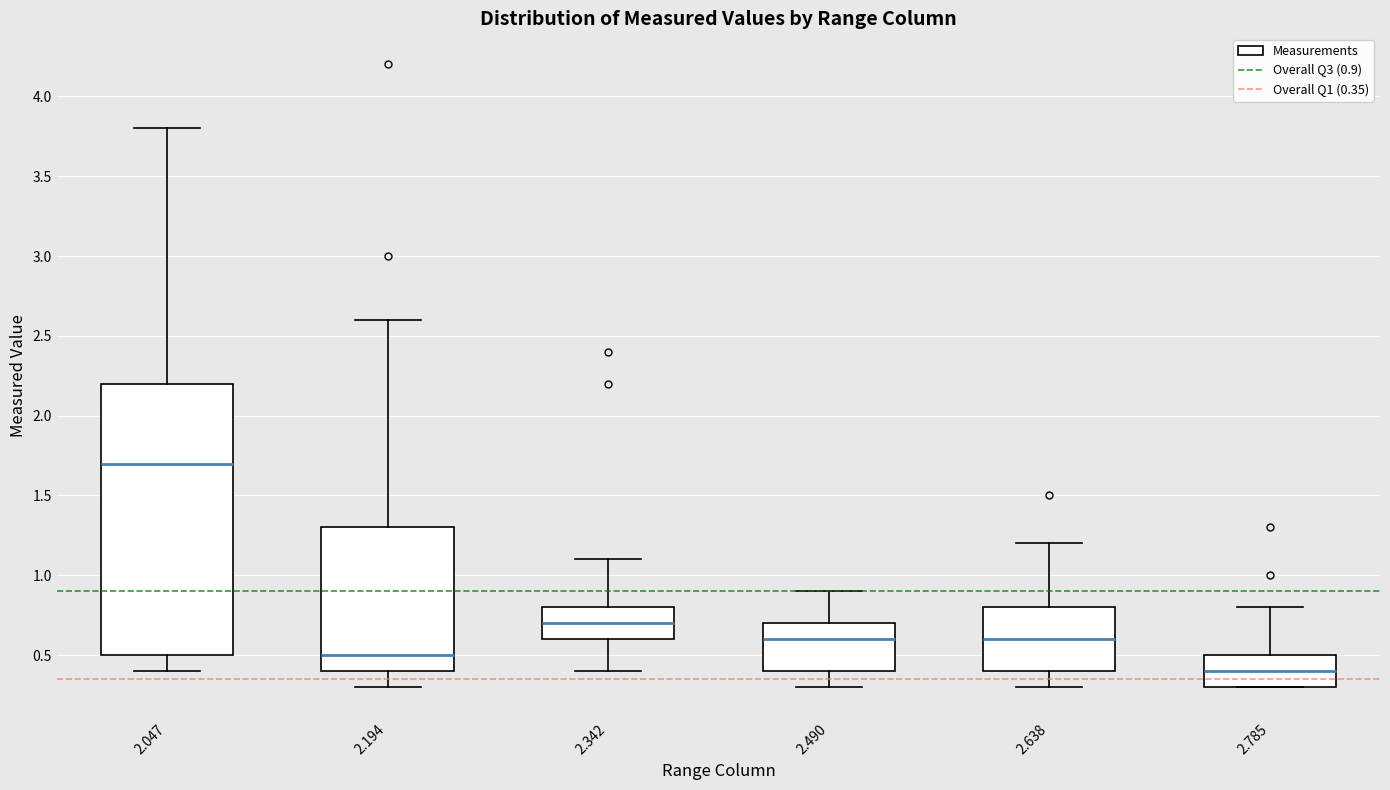

Which box is the tallest, from its lower edge to its upper edge?

2.047